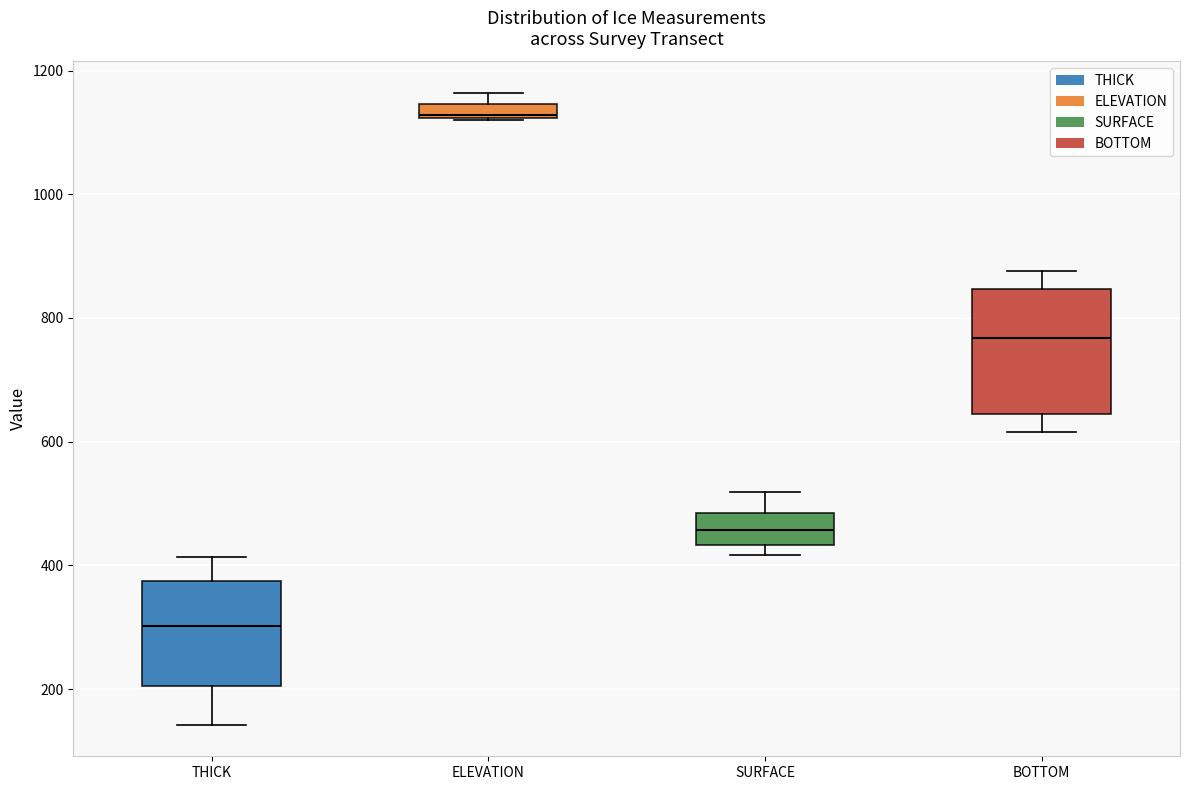

Where does the upper whisker of the box for THICK end on the y-axis? The values are not printed on the chart, so give them approximately, as read against the axis.

420